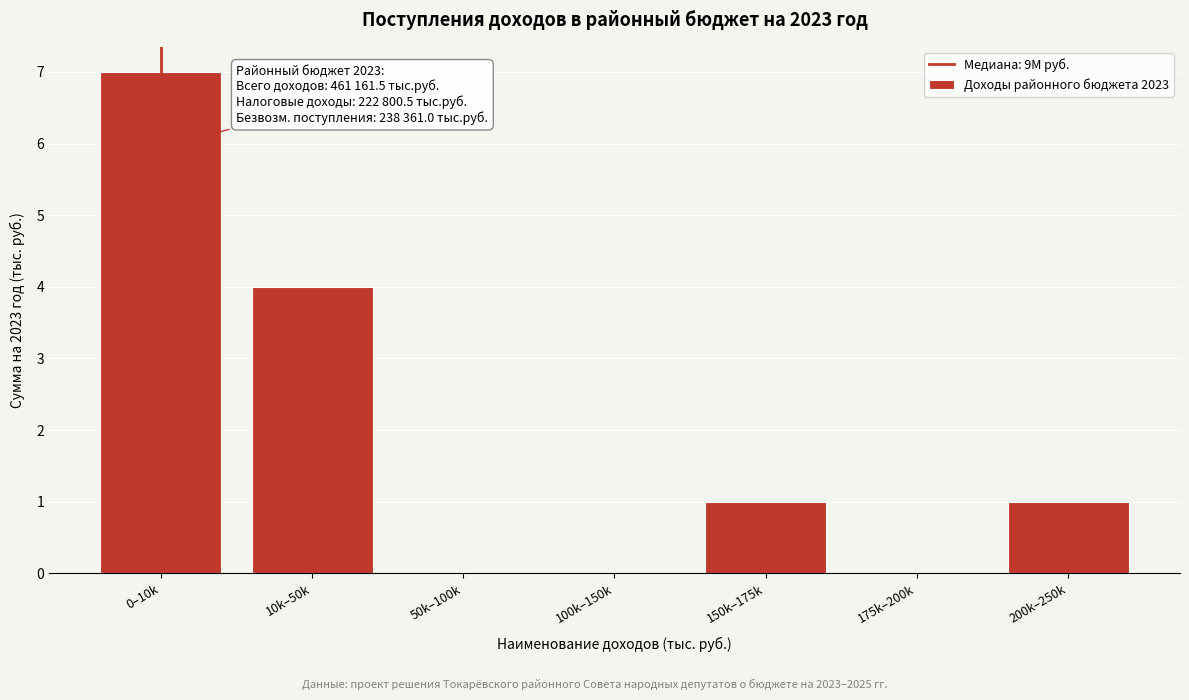

Reading right to left, extract all data points from this chart.

200k–250k=1	175k–200k=0	150k–175k=1	100k–150k=0	50k–100k=0	10k–50k=4	0–10k=7